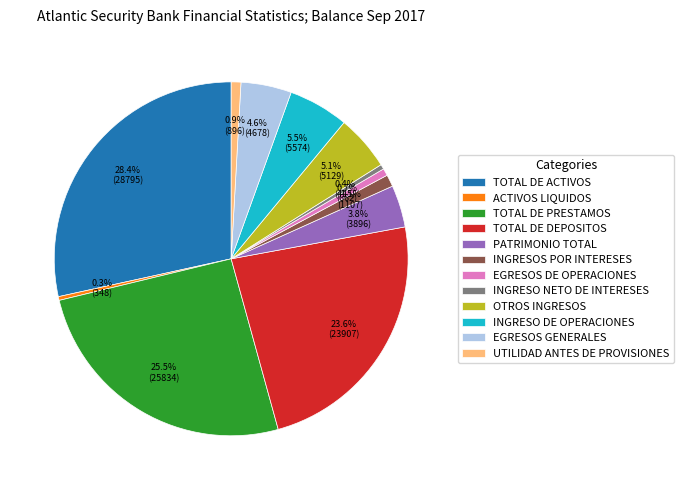

What is the ratio of the value at EGRESOS GENERALES to the value at INGRESOS POR INTERESES?

4.2